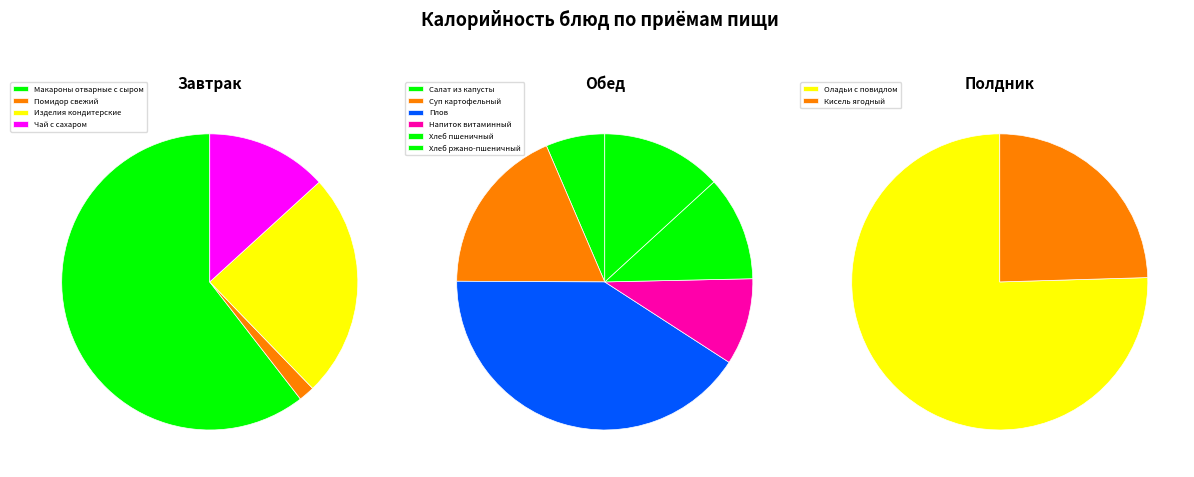

How many segments does this pie chart have?

12